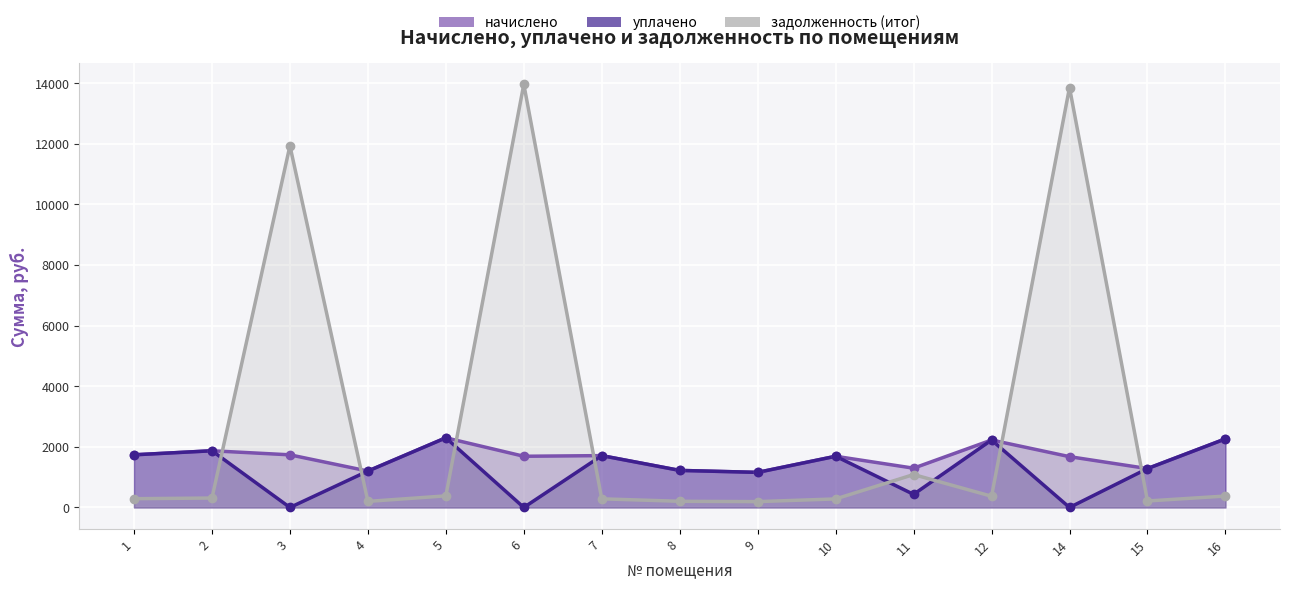

What is the total value across all series at 5?

4979.5